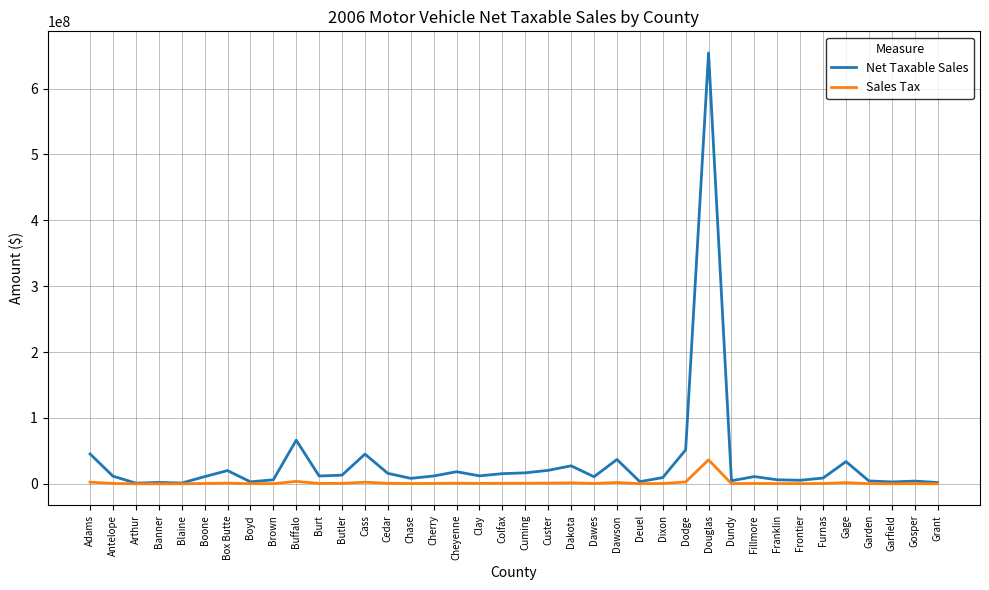

How many lines are shown in the chart?

2